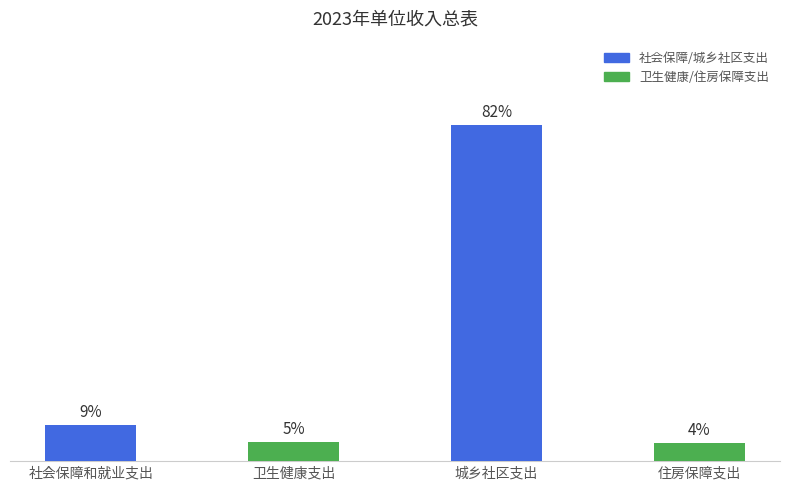

Is it true that the value at 城乡社区支出 is 88.7?

False